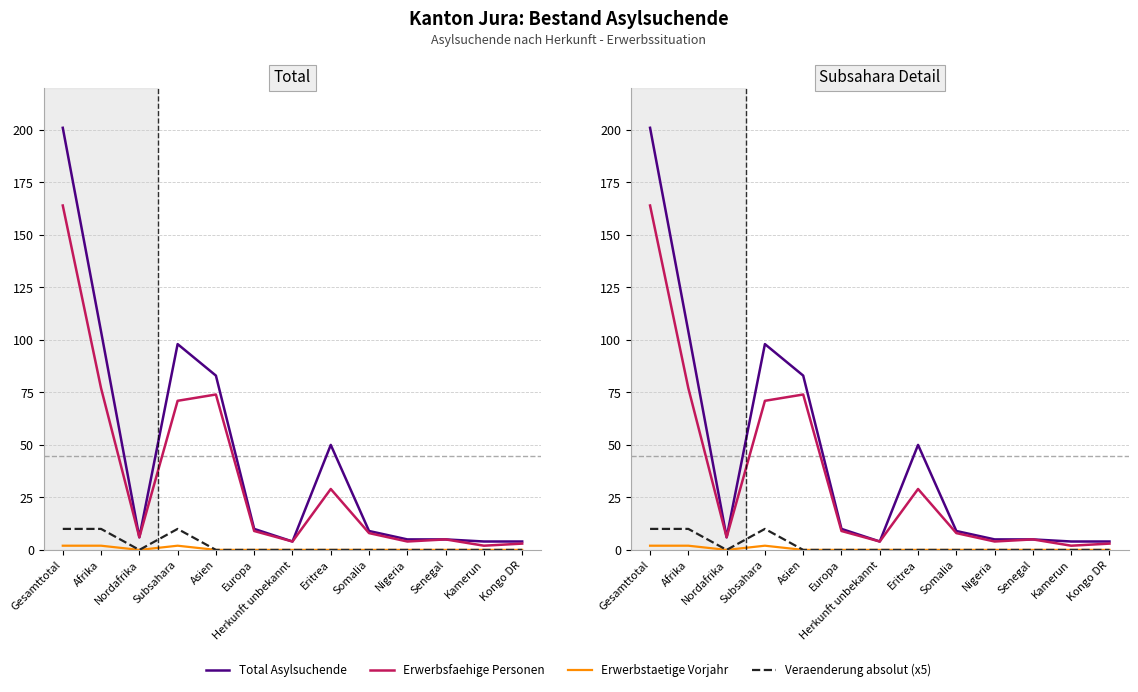

At which label is Total Asylsuchende closest to 102?

Afrika